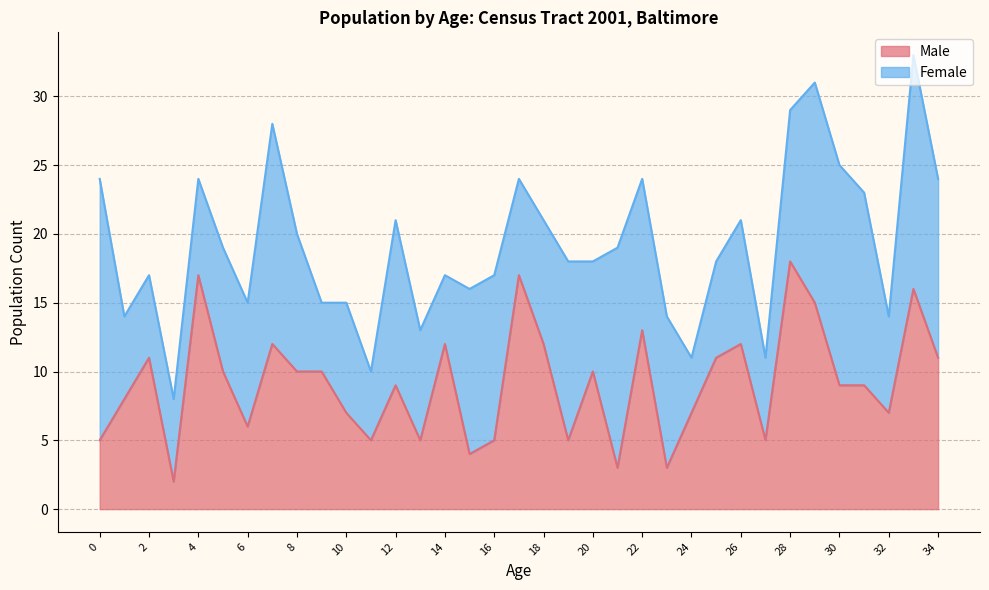

Does the chart display data point markers on the line(s)?

No